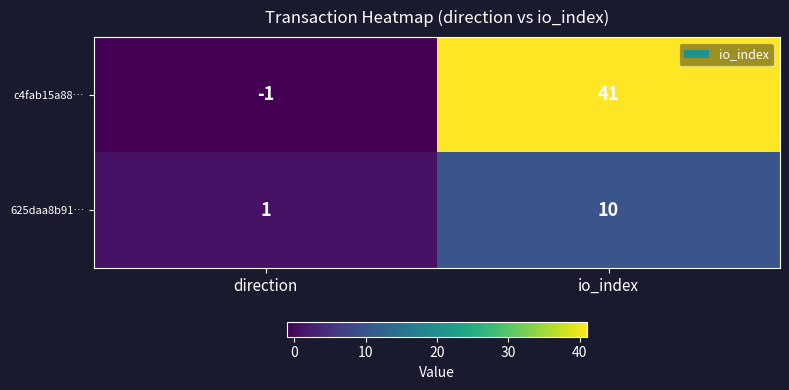

The value of c4fab15a88… at direction is -1. True or false?

True